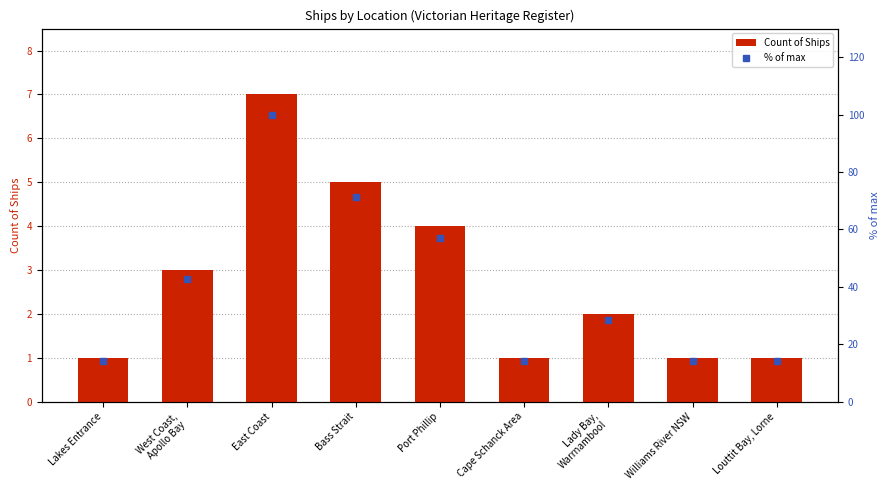

Reading left to right, what are all the values shown in this chart?

Count of Ships: Lakes Entrance=1.0	West Coast,
Apollo Bay=3.0	East Coast=7.0	Bass Strait=5.0	Port Phillip=4.0	Cape Schanck Area=1.0	Lady Bay,
Warrnambool=2.0	Williams River NSW=1.0	Louttit Bay, Lorne=1.0
% of max: Lakes Entrance=14.3	West Coast,
Apollo Bay=42.9	East Coast=100.0	Bass Strait=71.4	Port Phillip=57.1	Cape Schanck Area=14.3	Lady Bay,
Warrnambool=28.6	Williams River NSW=14.3	Louttit Bay, Lorne=14.3